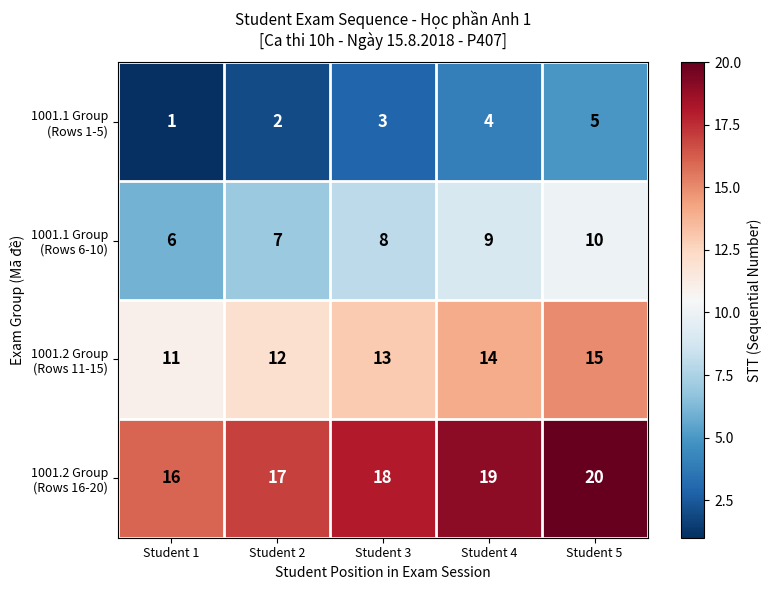

Which label corresponds to the smallest value in the chart?

Student 1